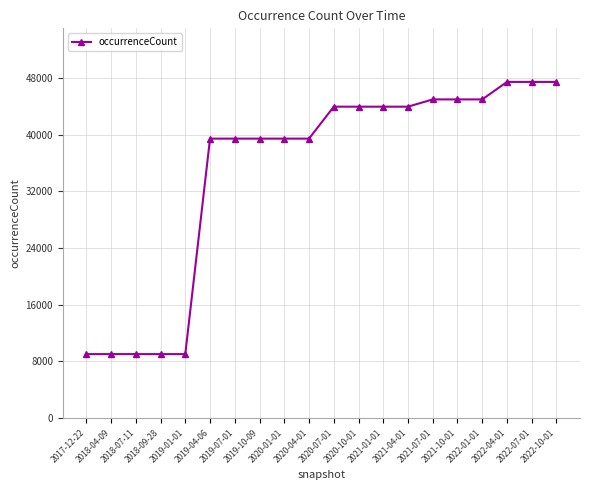

How many categories are shown in the chart?

20